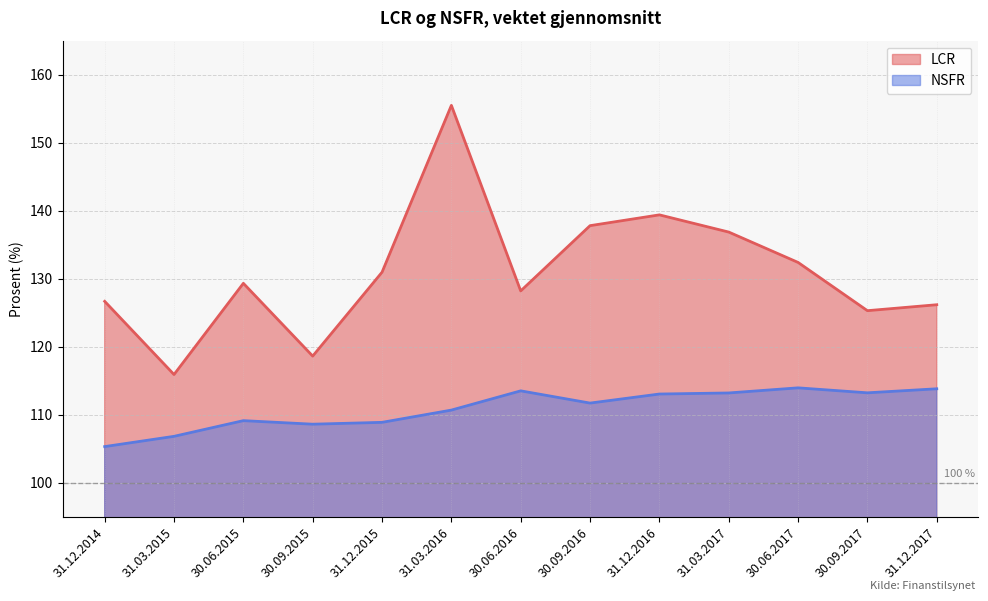

True or false: LCR and NSFR intersect in this chart.

False